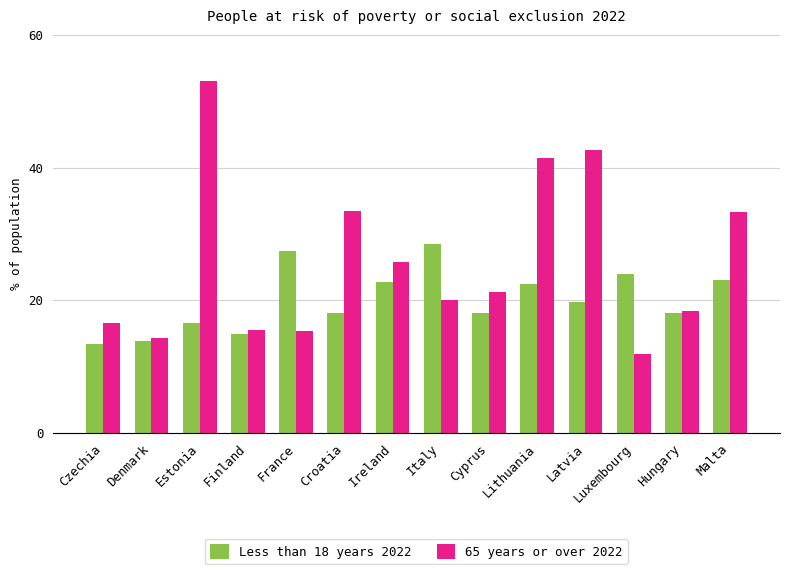

What is the difference between the Less than 18 years 2022 values at Luxembourg and Cyprus?

5.9